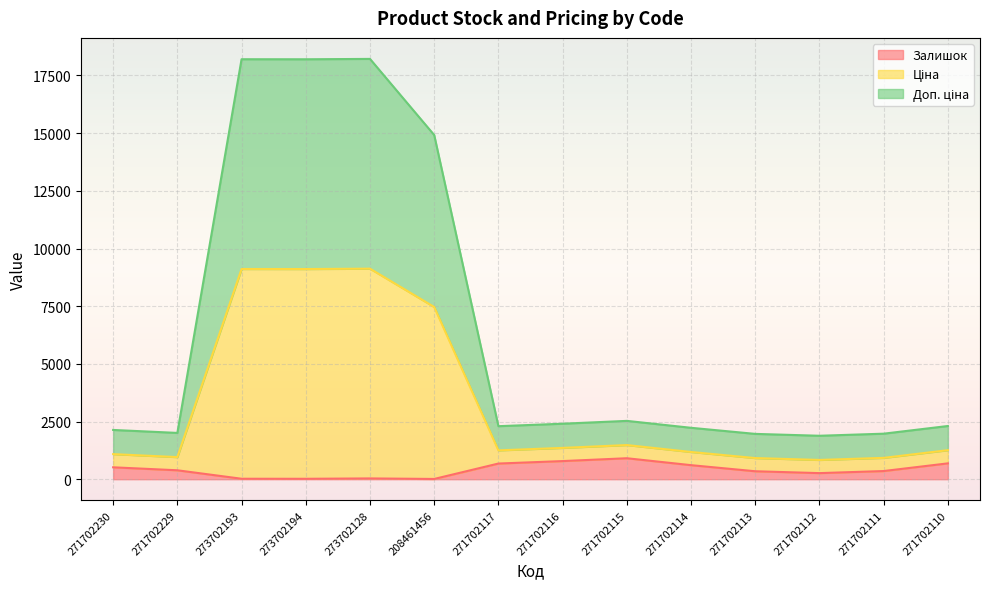

True or false: Залишок has a value of 909.0 at 271702115.

True